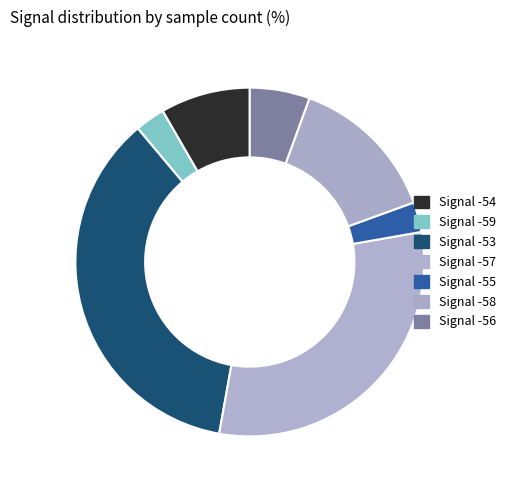

How many slices are in this pie chart?

7